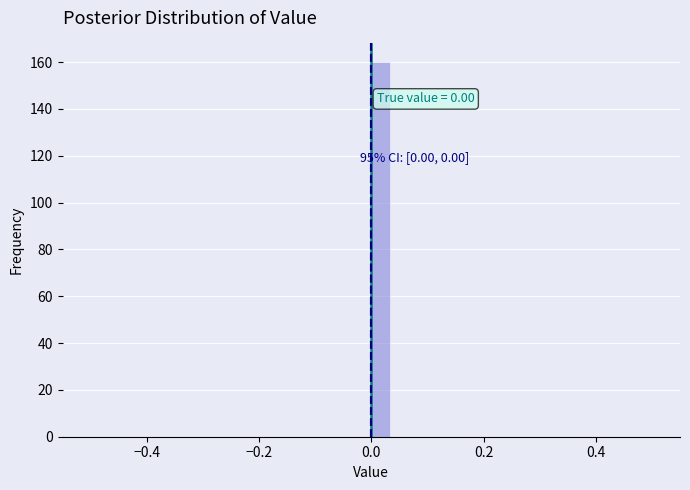

Read against the x-axis, roughly where is the centre of the tallest bar?

0.02